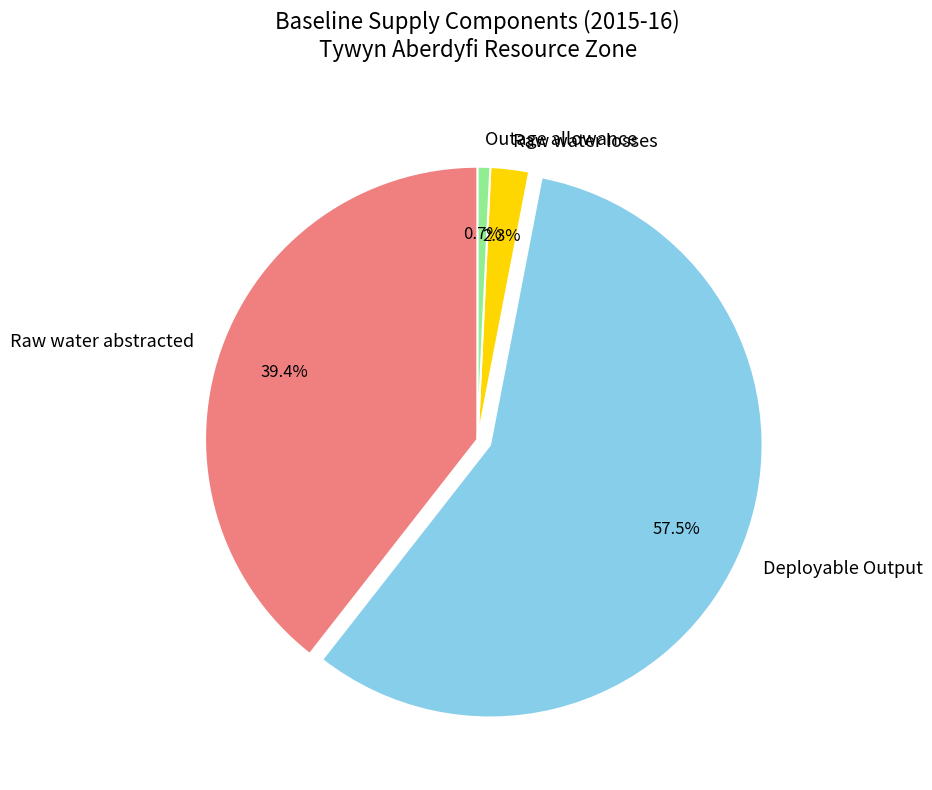

How many segments does this pie chart have?

4